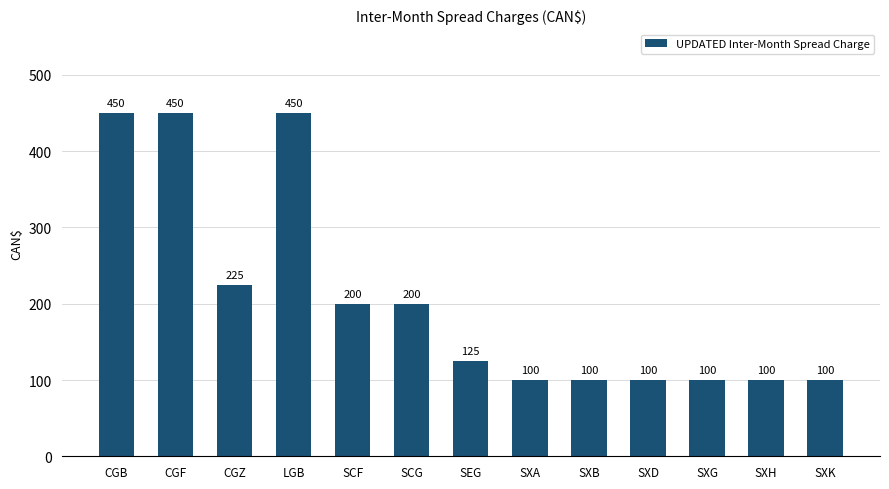

What position from the left is CGF?

2